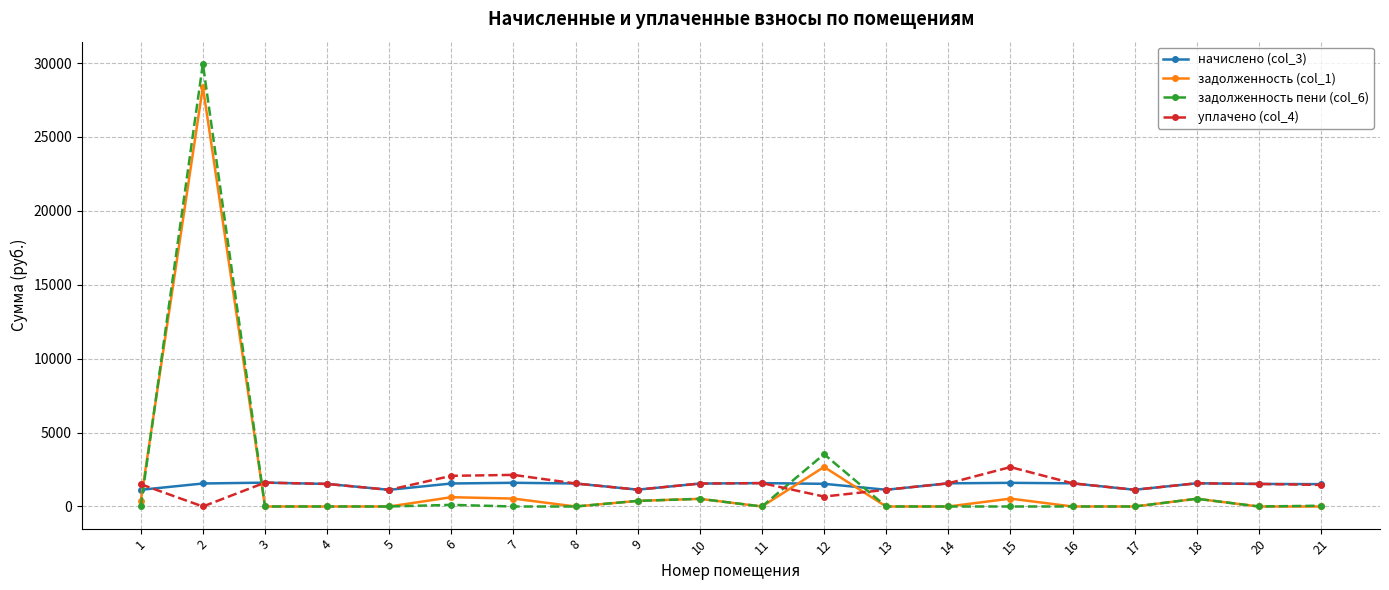

What is the maximum value for задолженность (col_1)?

28393.1